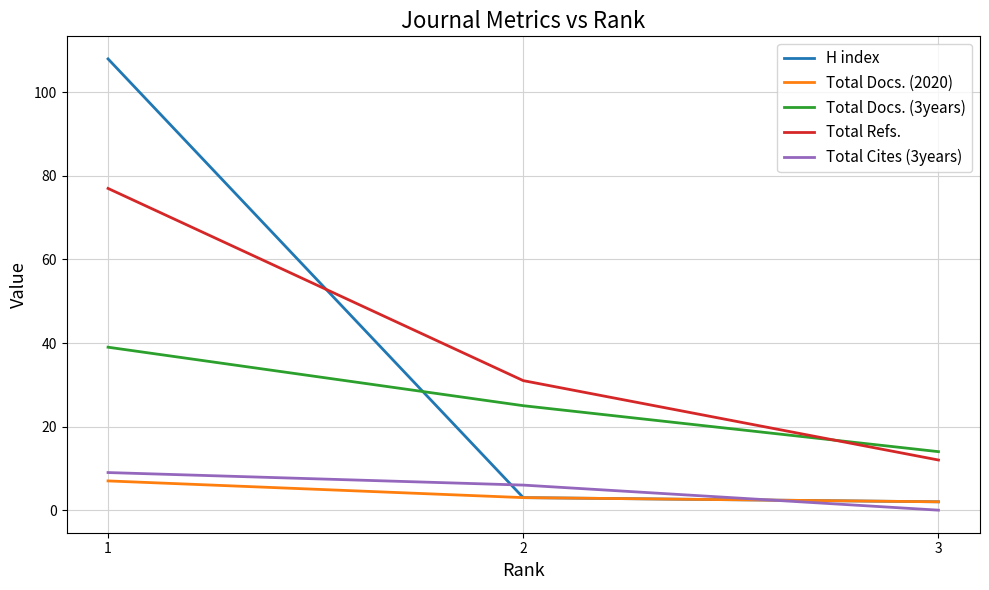

Reading left to right, list all the values displayed in this chart.

H index: 108	3	2
Total Docs. (2020): 7	3	2
Total Docs. (3years): 39	25	14
Total Refs.: 77	31	12
Total Cites (3years): 9	6	0